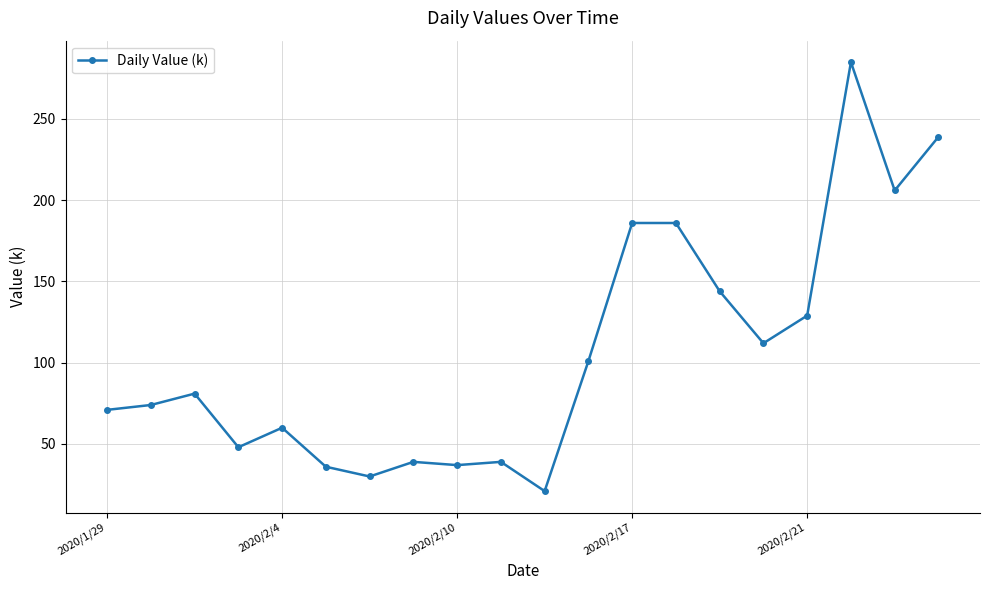

What is the minimum value shown in the chart?

21